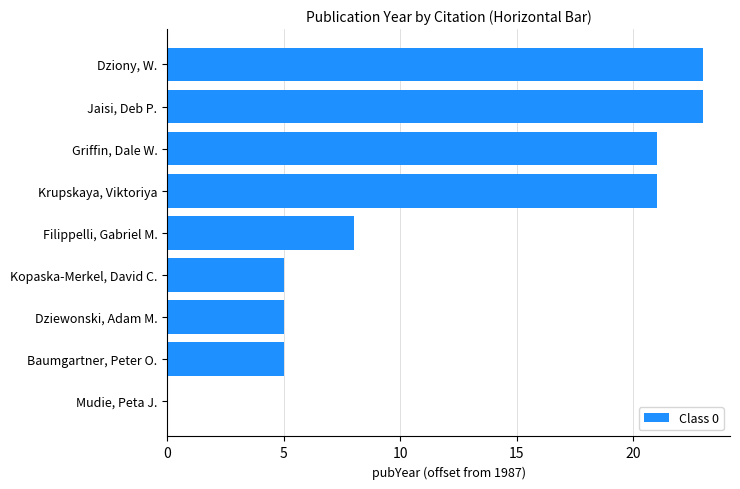

Between Mudie, Peta J. and Dziony, W., which is larger?

Dziony, W.